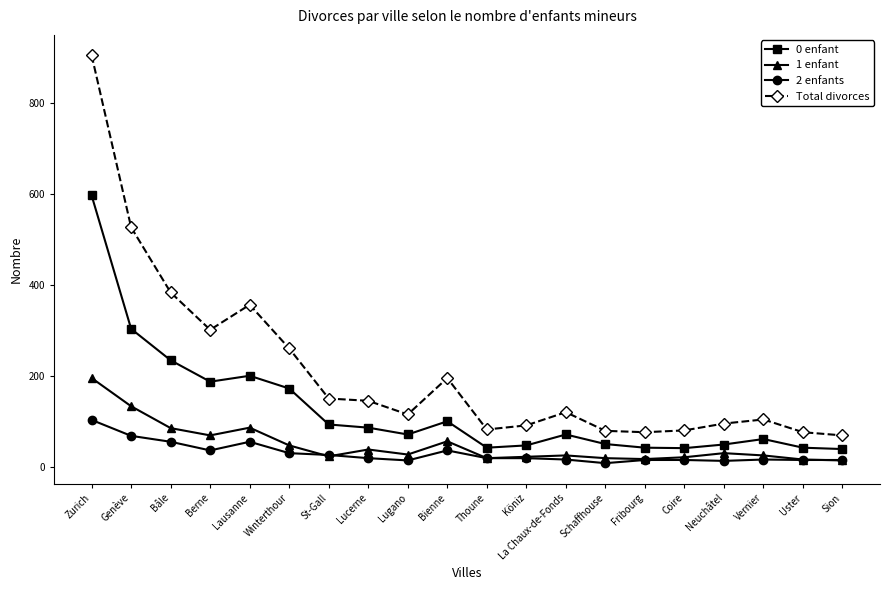

Read the Total divorces value at Winterthour, to the nearest 10.

260